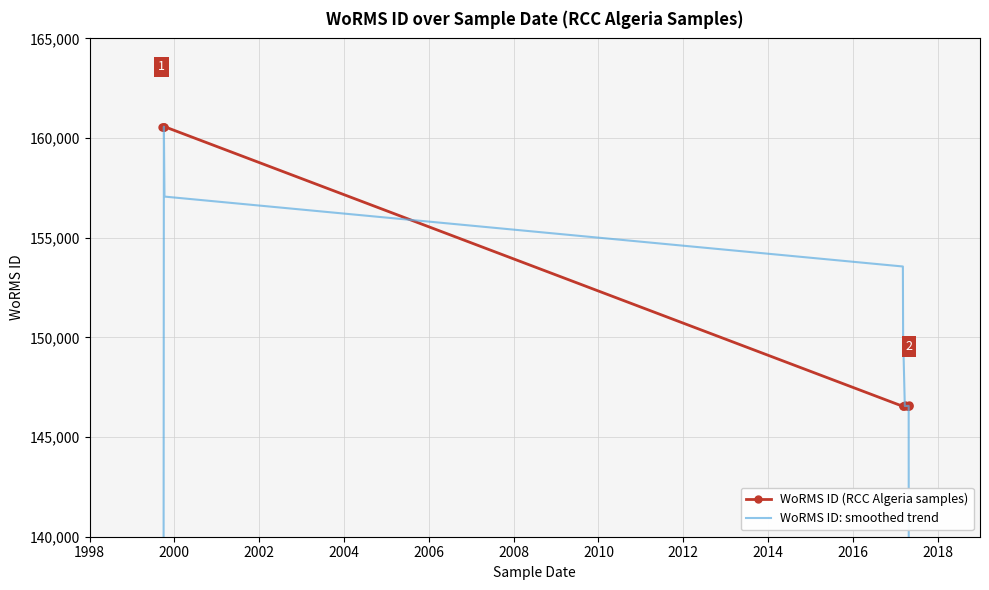

Reading left to right, list all the values displayed in this chart.

WoRMS ID (RCC Algeria samples): 160572.0	160572.0	160572.0	160572.0	146542.0	146542.0	146603.0	146542.0	146542.0	146565.0	146603.0	146542.0
WoRMS ID: smoothed trend: 80286.0	120429.0	160572.0	157064.5	153557.0	150064.8	146557.2	146557.2	146563.0	146563.0	146563.0	109927.5